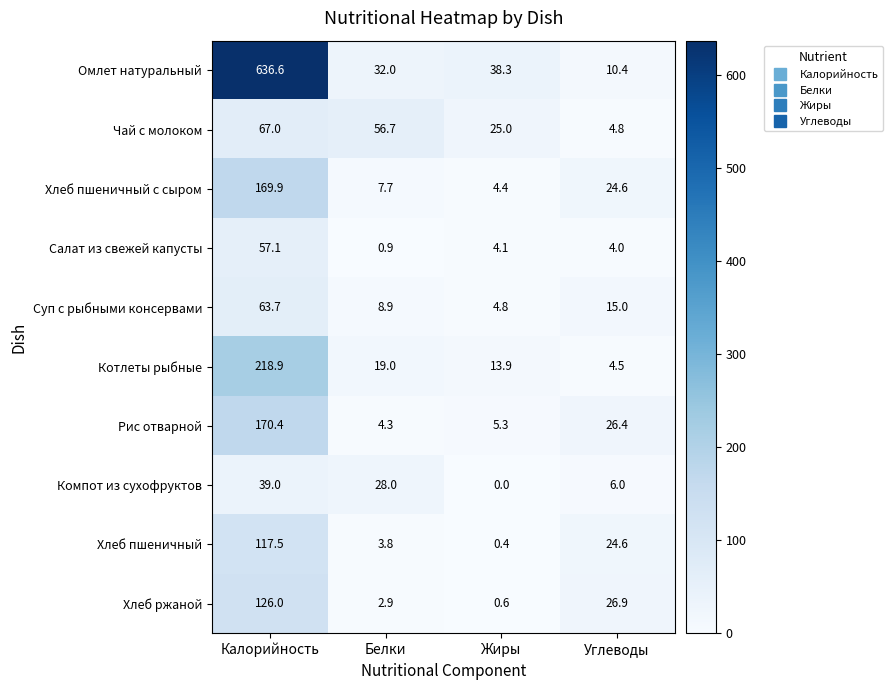

Count the number of data series in this chart.

10